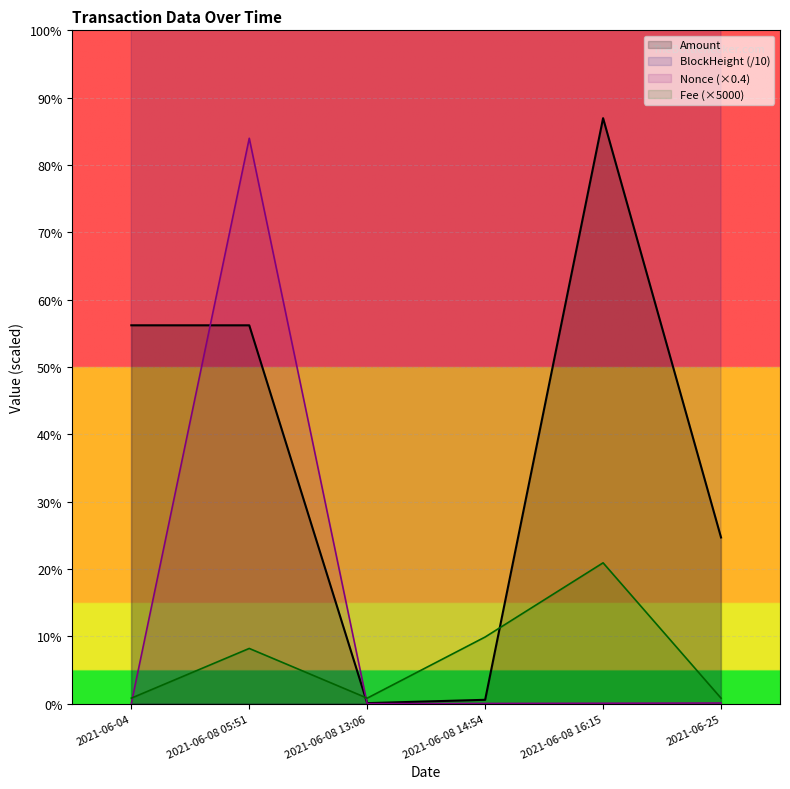

At which category does Fee reach its first local peak?

2021-06-08 05:51